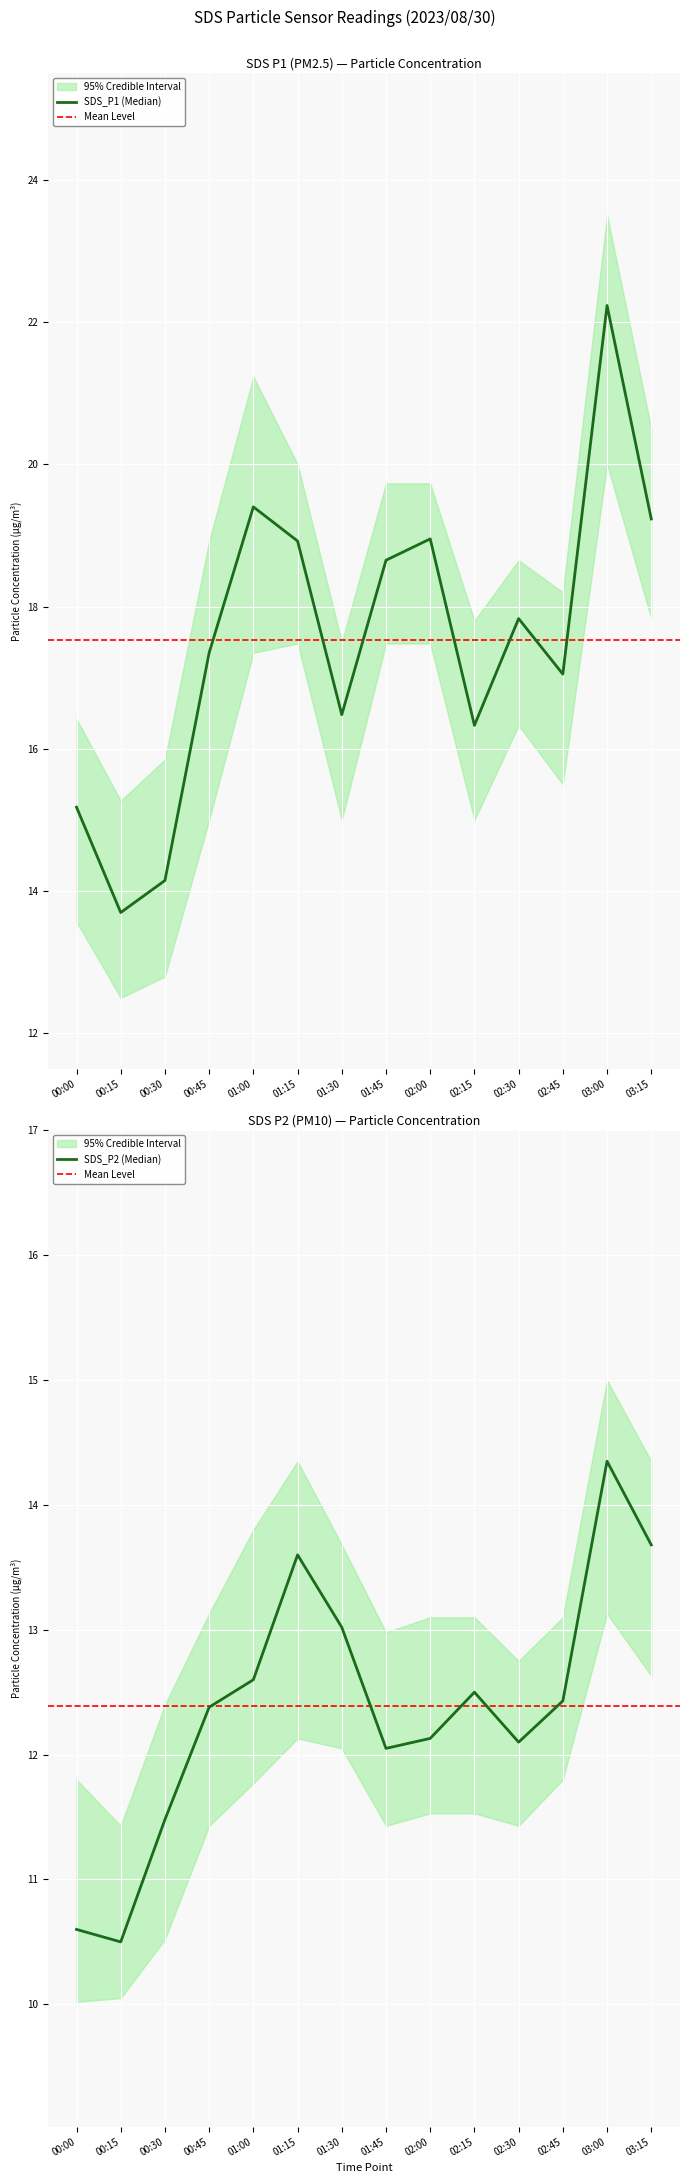

True or false: SDS_P1_lower and SDS_P1 intersect in this chart.

False